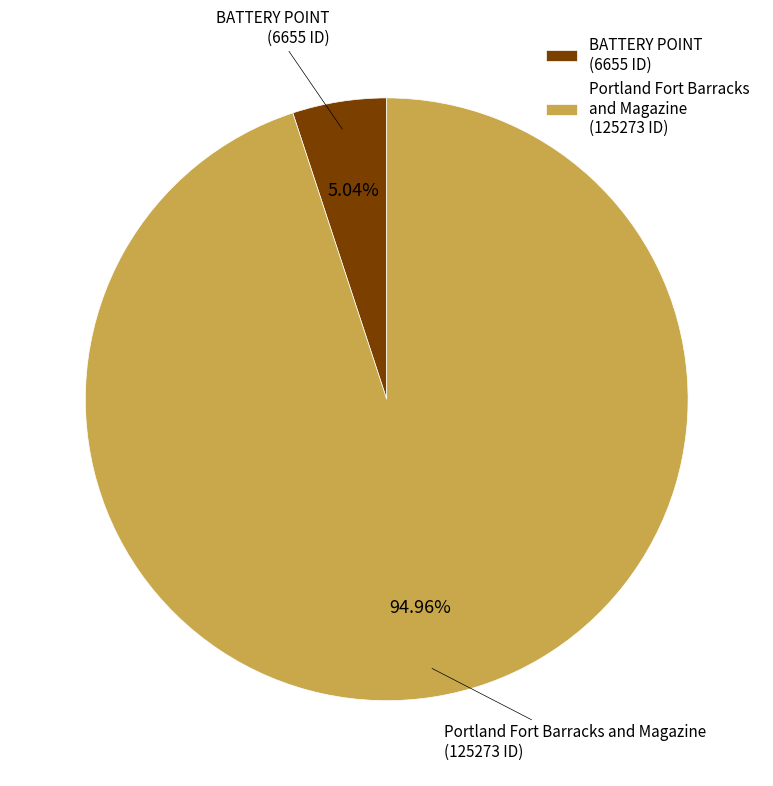

True or false: Portland Fort Barracks and Magazine accounts for 82% of the total.

False